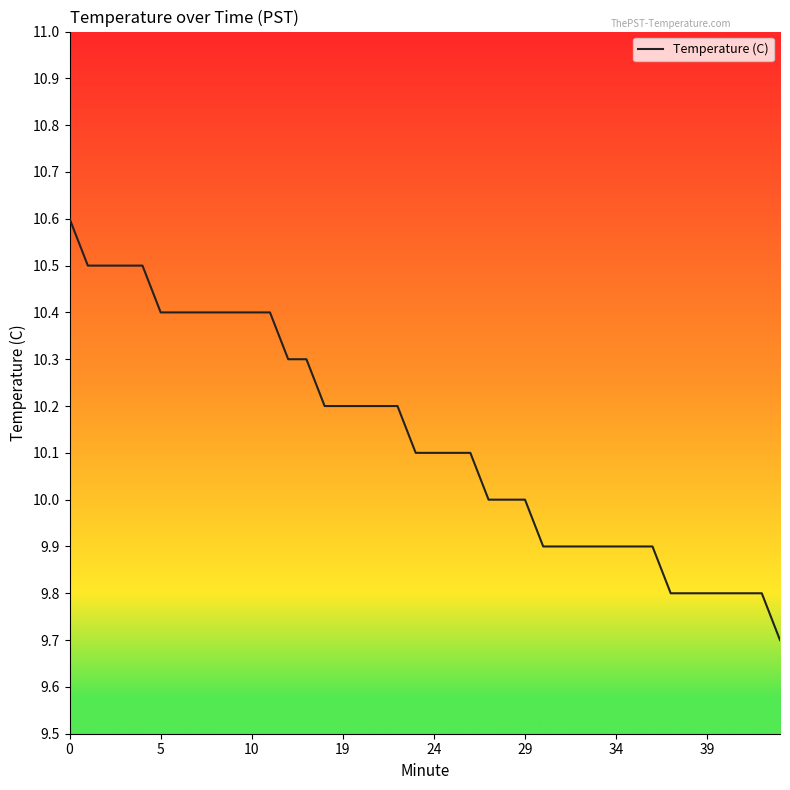

What is the greatest value displayed?

10.6